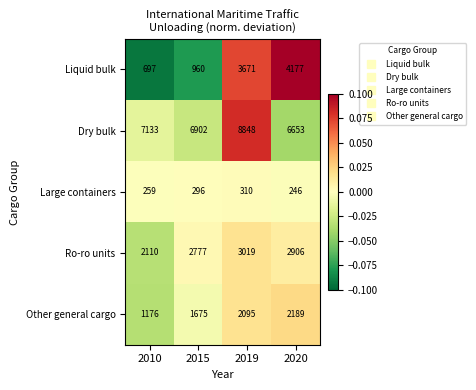

Which series has the widest spread of values?

Liquid bulk